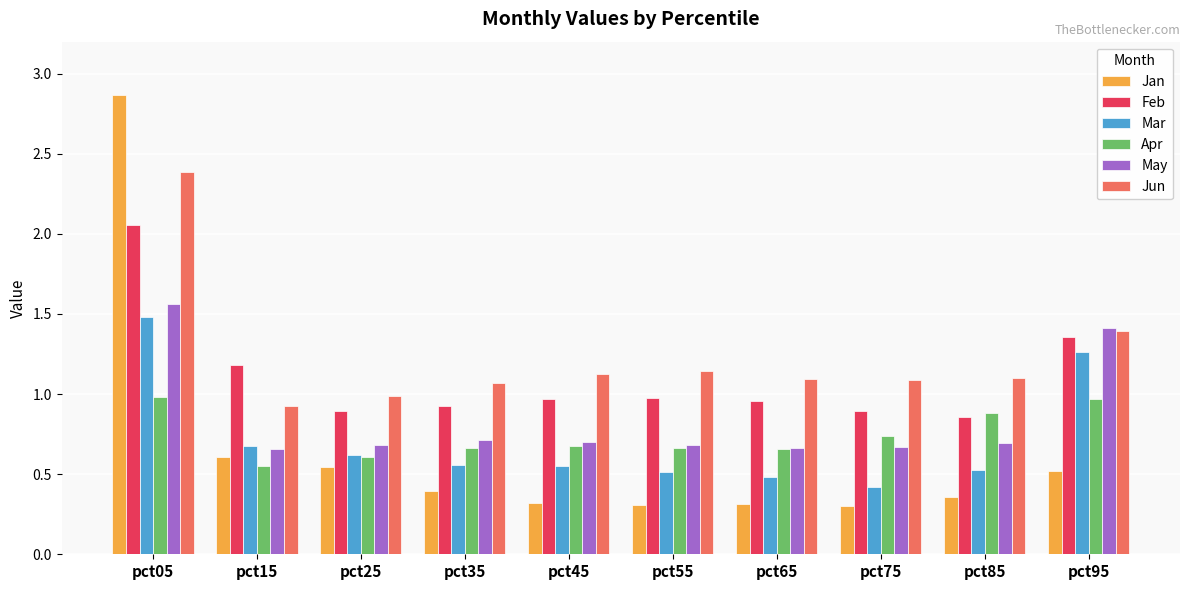

At how many categories does at least one series exceed 2?

1